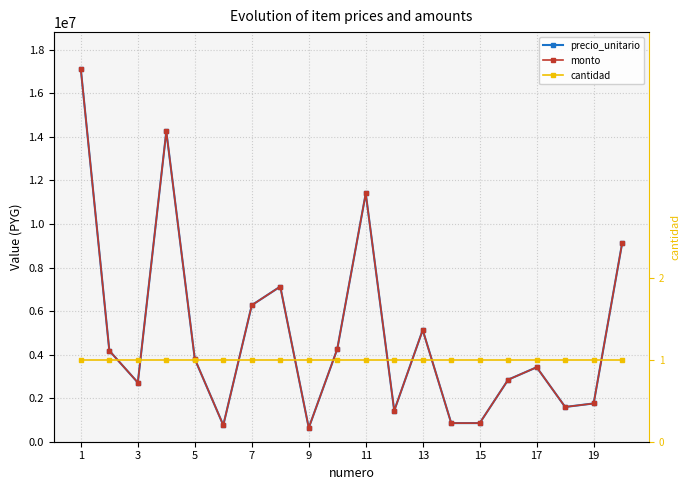

True or false: monto and cantidad intersect in this chart.

False